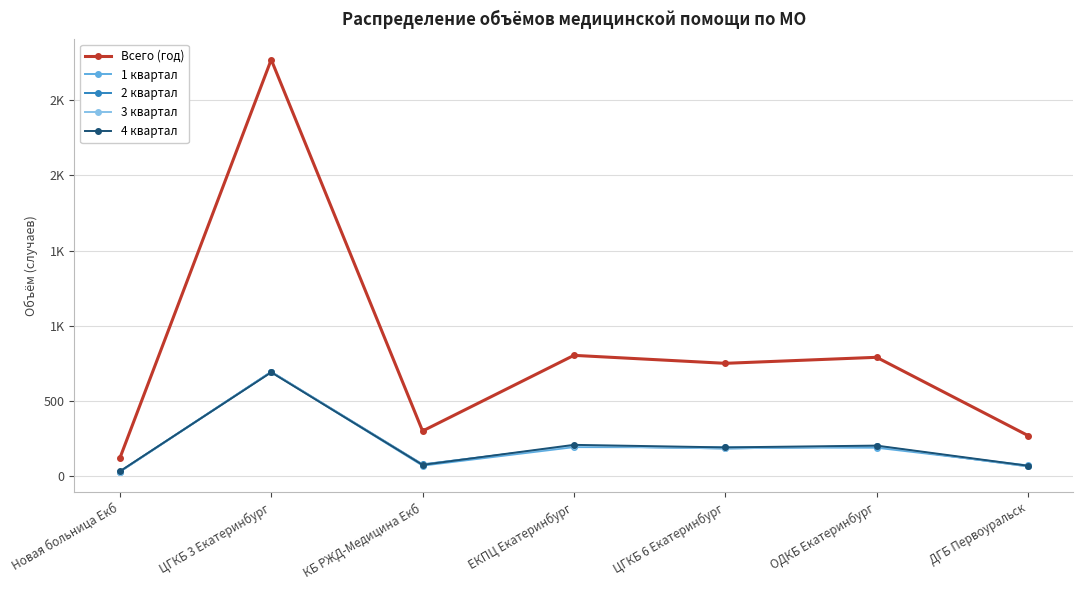

Rank the series at Новая больница Екб from highest to lowest value.

Всего (год), 4 квартал, 1 квартал, 2 квартал, 3 квартал